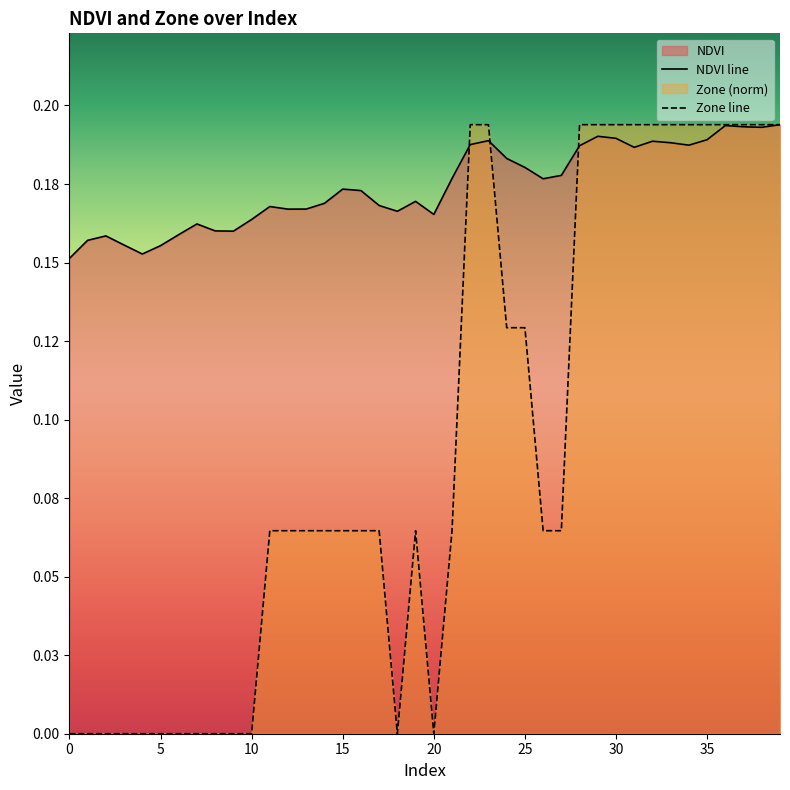

Which has a higher value, 34 or 12?

34